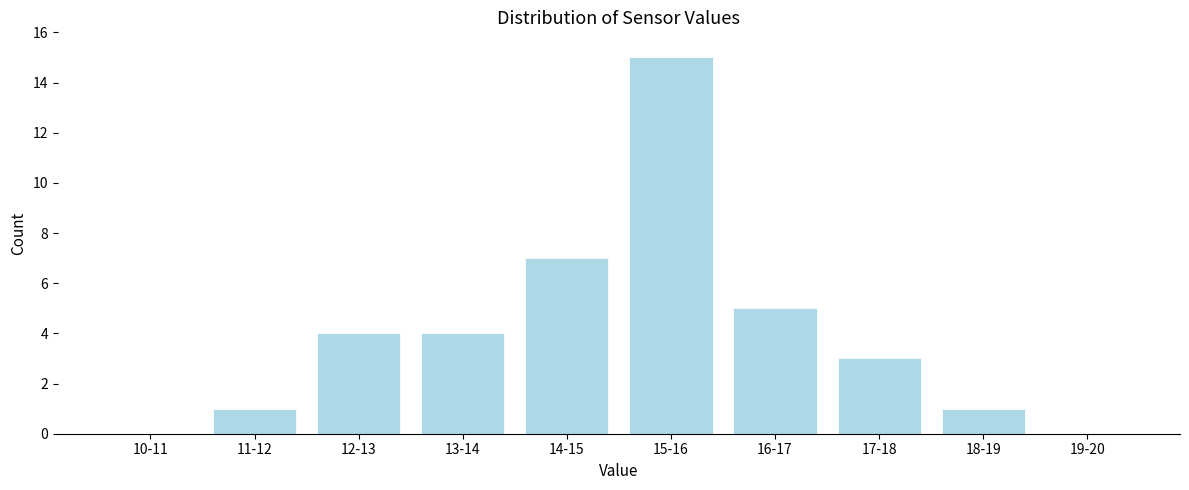

Reading right to left, extract all data points from this chart.

19-20=0	18-19=1	17-18=3	16-17=5	15-16=15	14-15=7	13-14=4	12-13=4	11-12=1	10-11=0